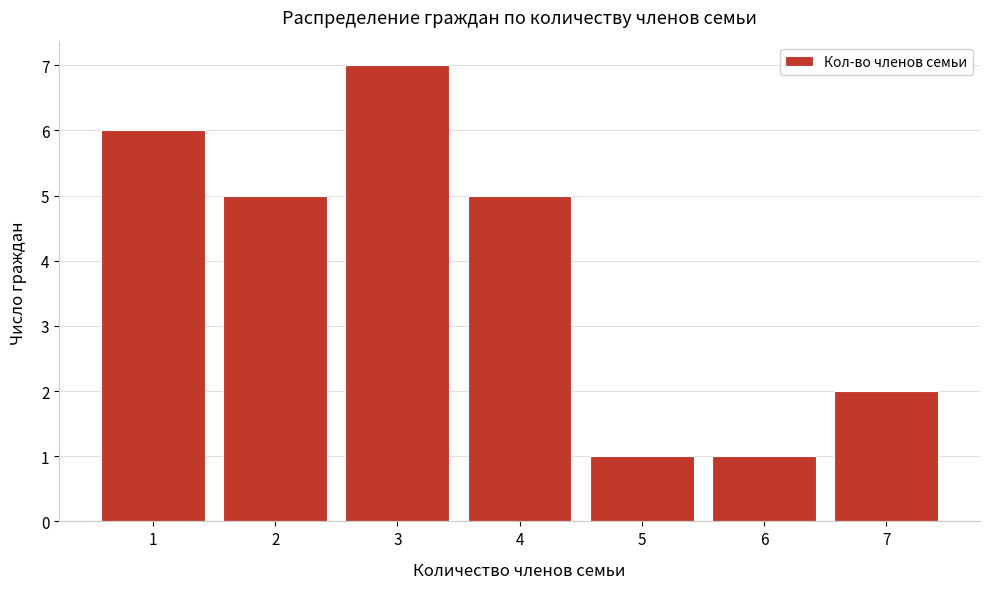

Reading right to left, extract all data points from this chart.

7=2	6=1	5=1	4=5	3=7	2=5	1=6